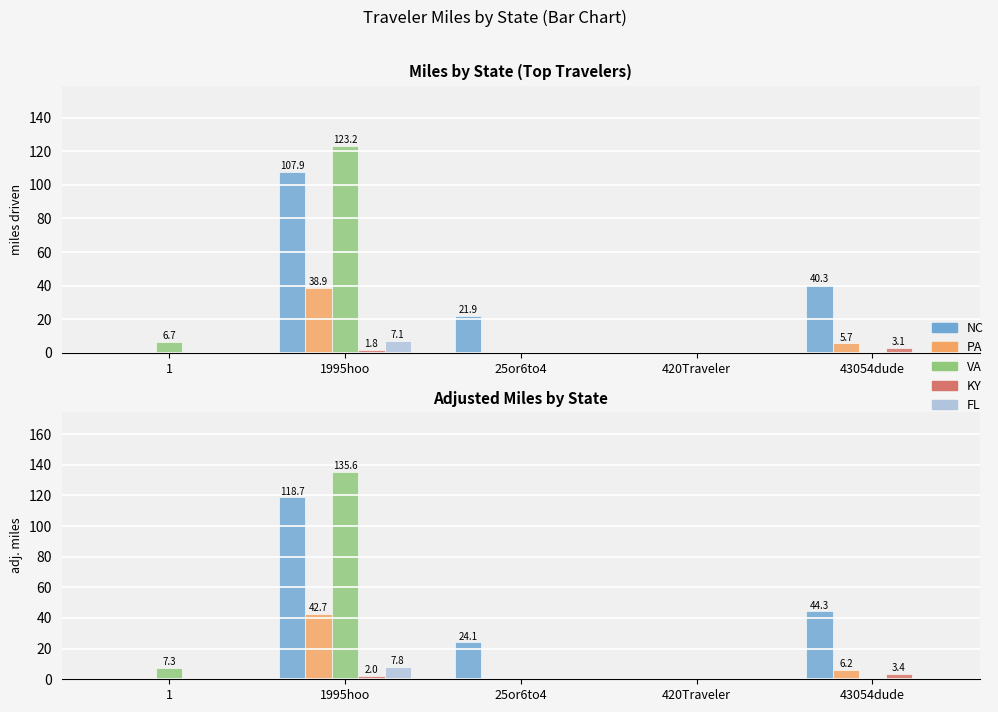

What are all the series names shown in the legend?

NC, PA, VA, KY, FL